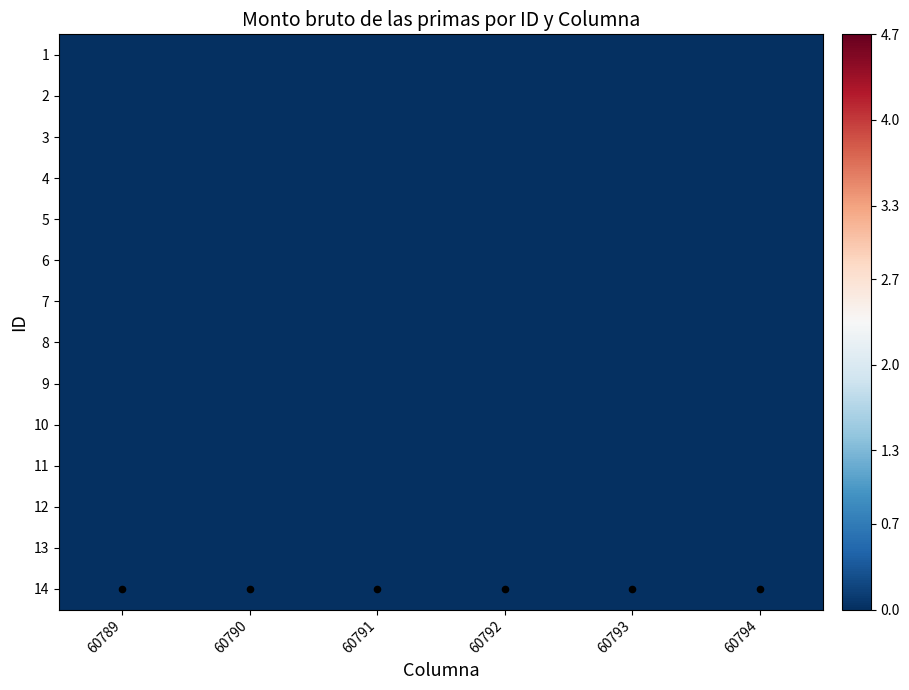

At which category is the sum across all series the highest?

60789